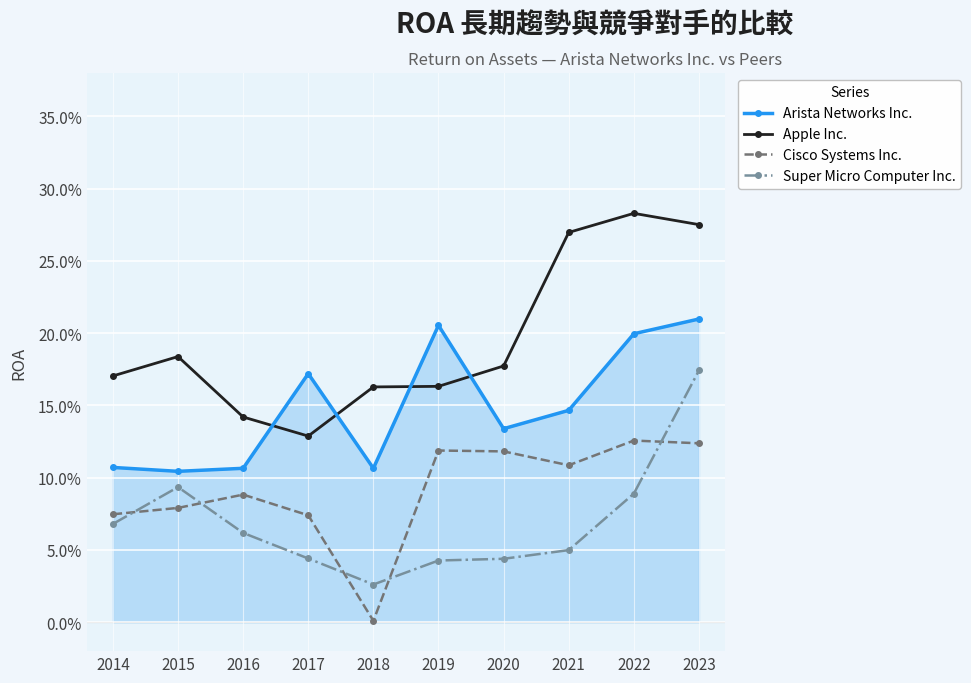

What is the average value of the Cisco Systems Inc. series?

0.1